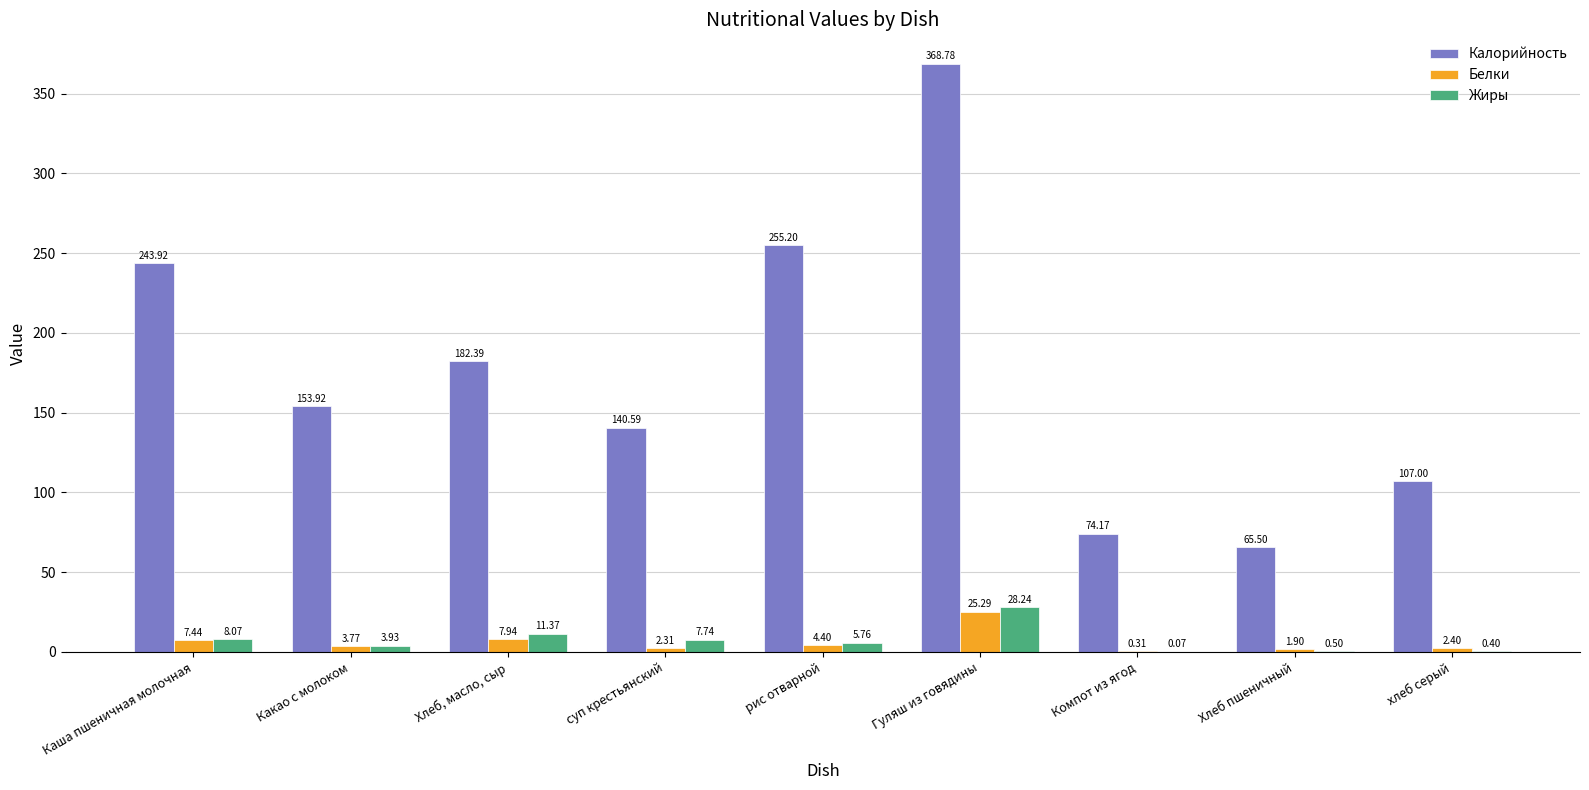

Which series changed the most between Какао с молоком and Хлеб пшеничный?

Калорийность